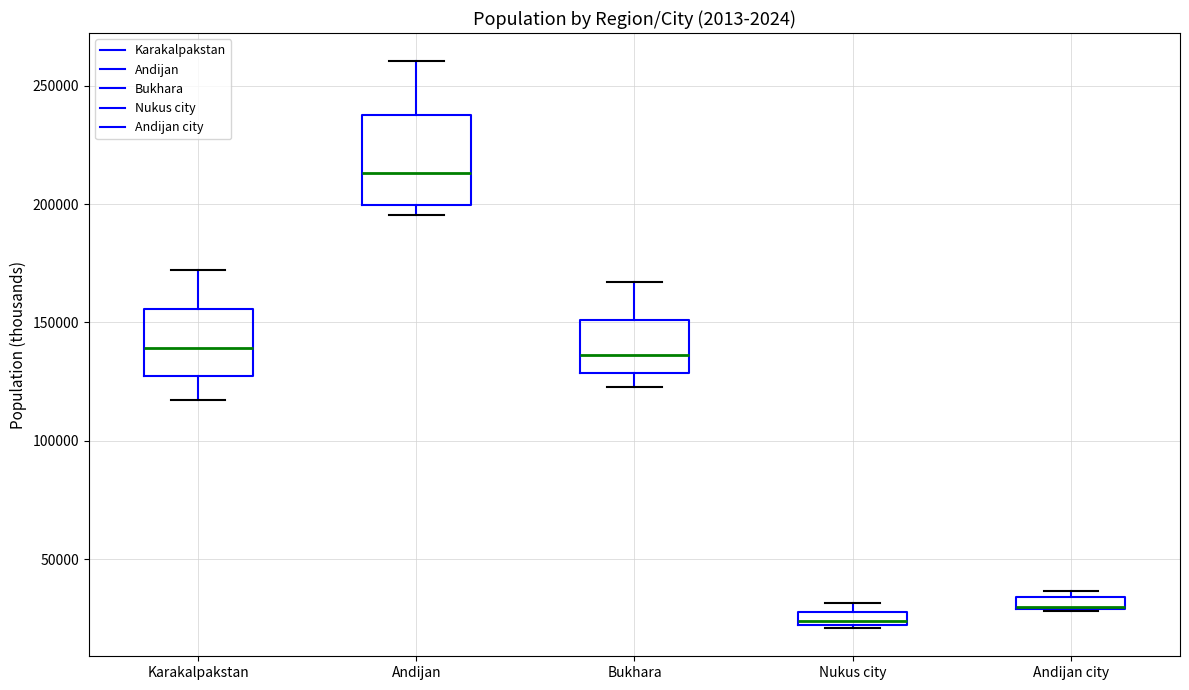

Which box is the tallest, from its lower edge to its upper edge?

Andijan